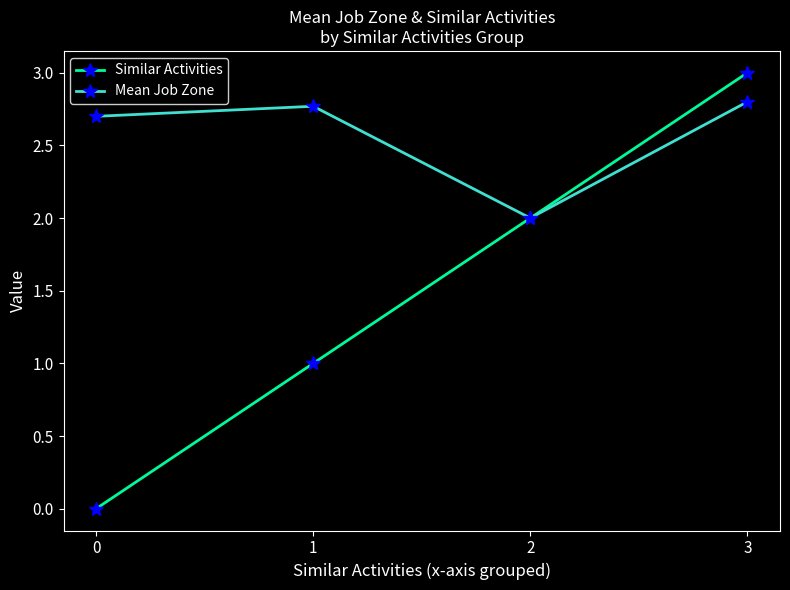

What is the average value of the Similar Activities series?

1.5